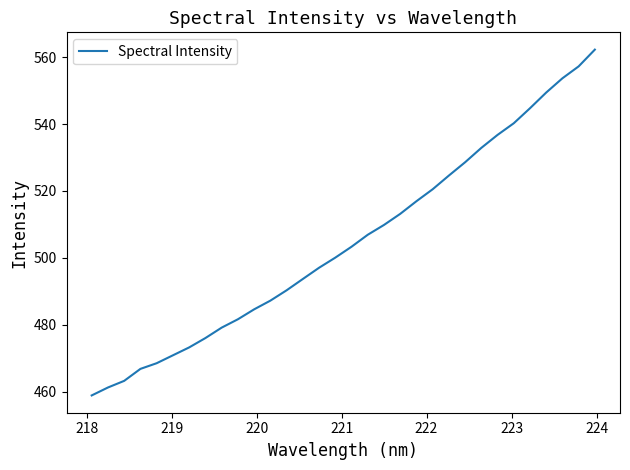

What is the difference between the maximum and minimum values?

103.3